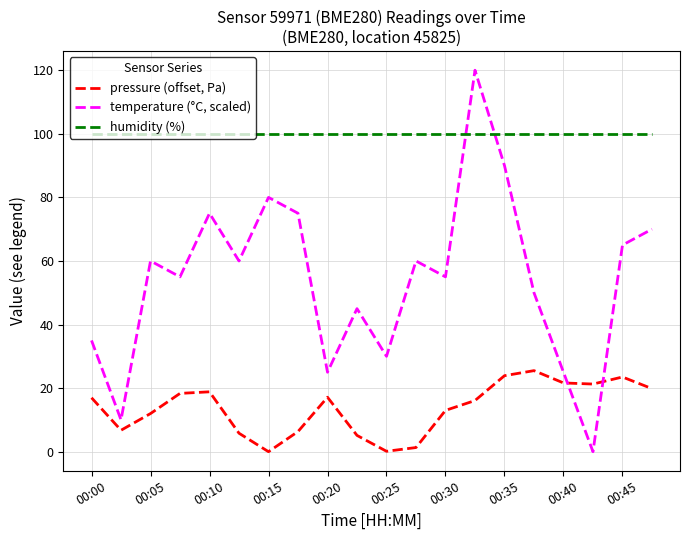

What are all the series names shown in the legend?

pressure (offset, Pa), temperature (°C, scaled), humidity (%)